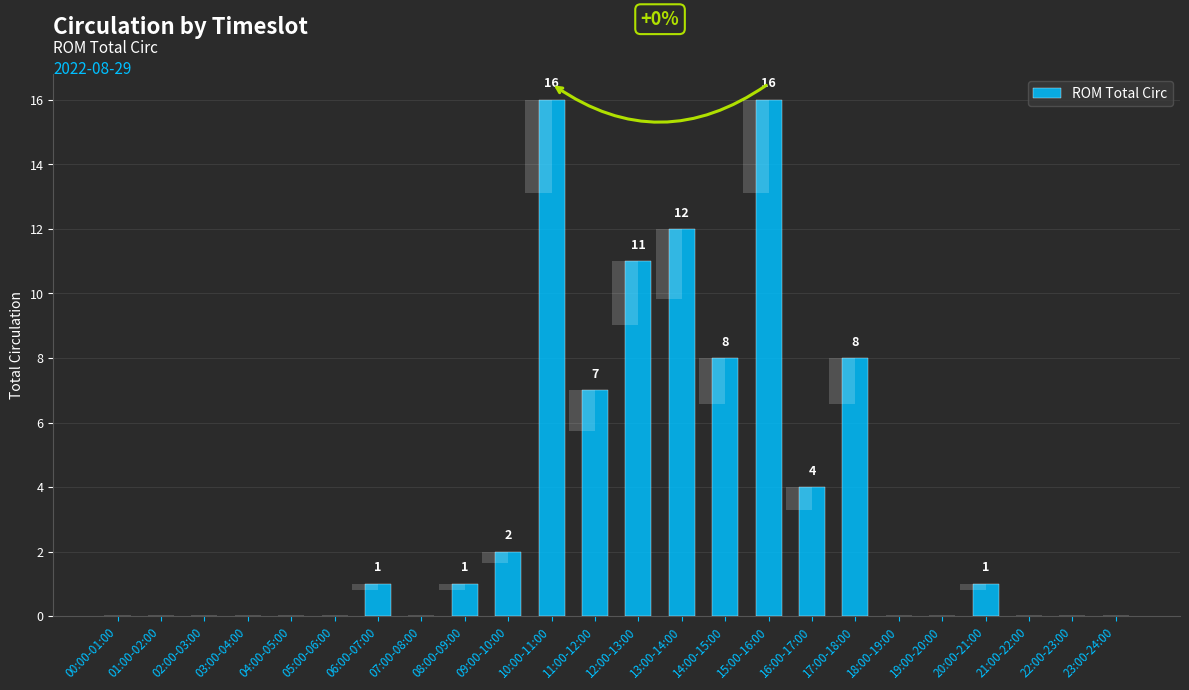

What is the difference between the second highest and minimum values?

16